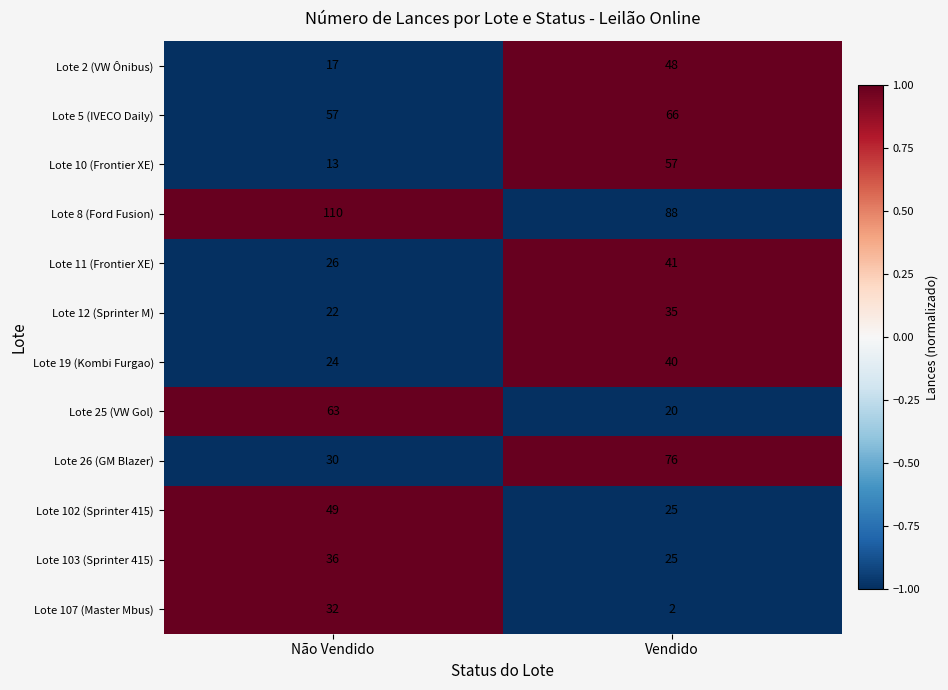

Is the value of Lote 102 (Sprinter 415) at Vendido greater than the value of Lote 5 (IVECO Daily) at Não Vendido?

No